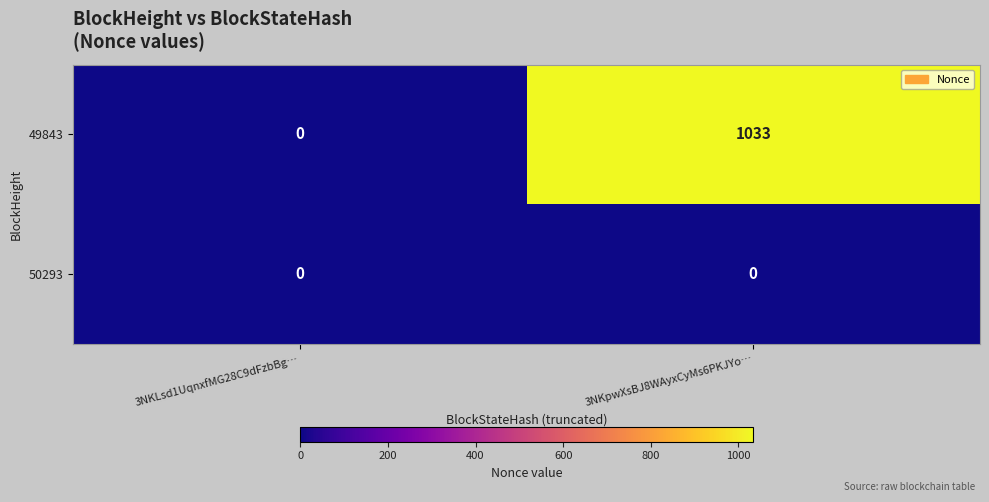

Rank the series by their maximum value, from highest to lowest.

49843, 50293